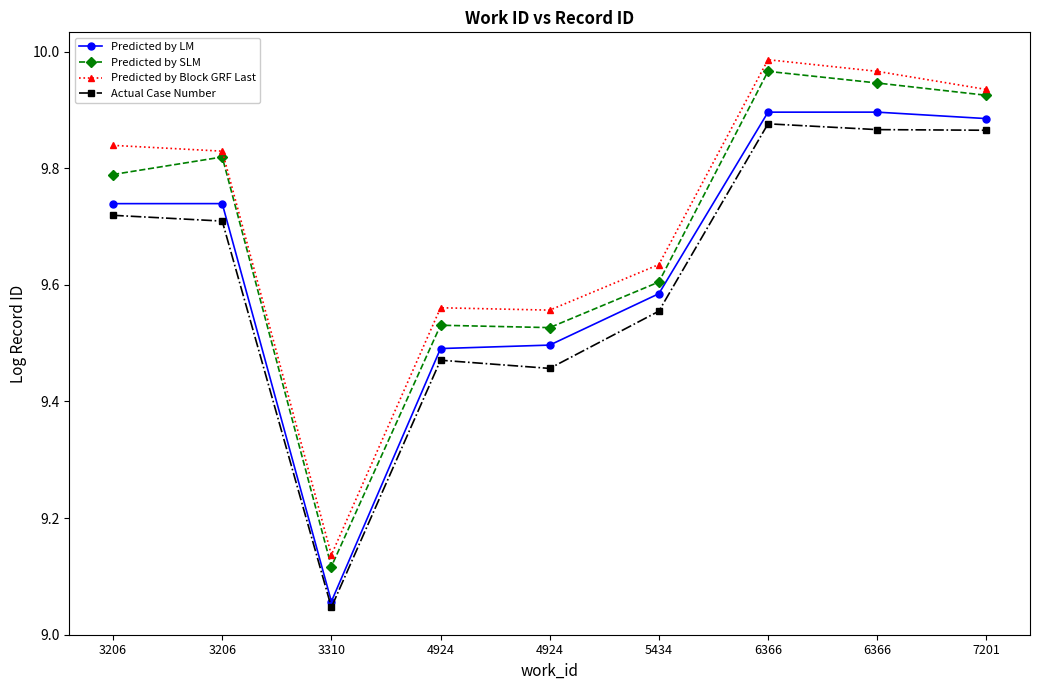

At which label does Predicted by Block GRF Last reach its peak?

6366